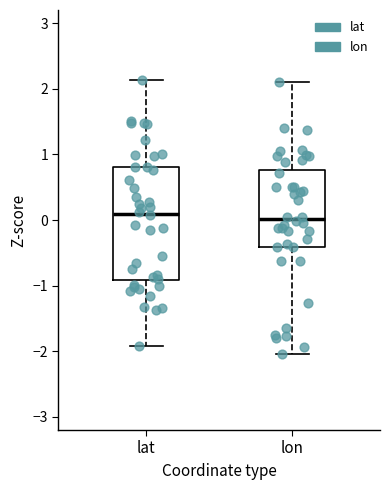

Reading left to right, read every box against the y-axis: the position of its median line, the range the box covers, and the ends of its whiskers. The values are not printed on the chart, so give them approximately, as read against the axis.

lat: median 0.1, box -0.9 to 0.8, whiskers -1.9 to 2.1
lon: median 0.0, box -0.4 to 0.8, whiskers -2.0 to 2.1